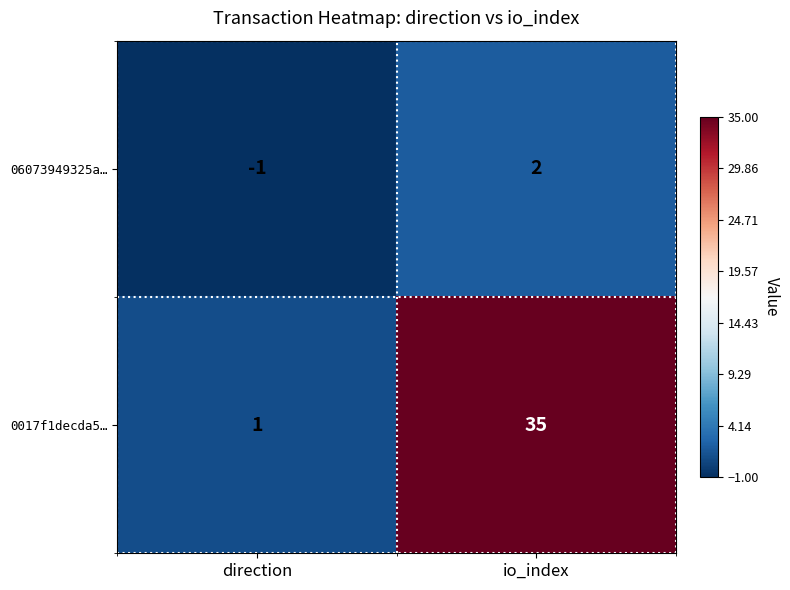

Where is 06073949325a… nearest to the value 0?

direction